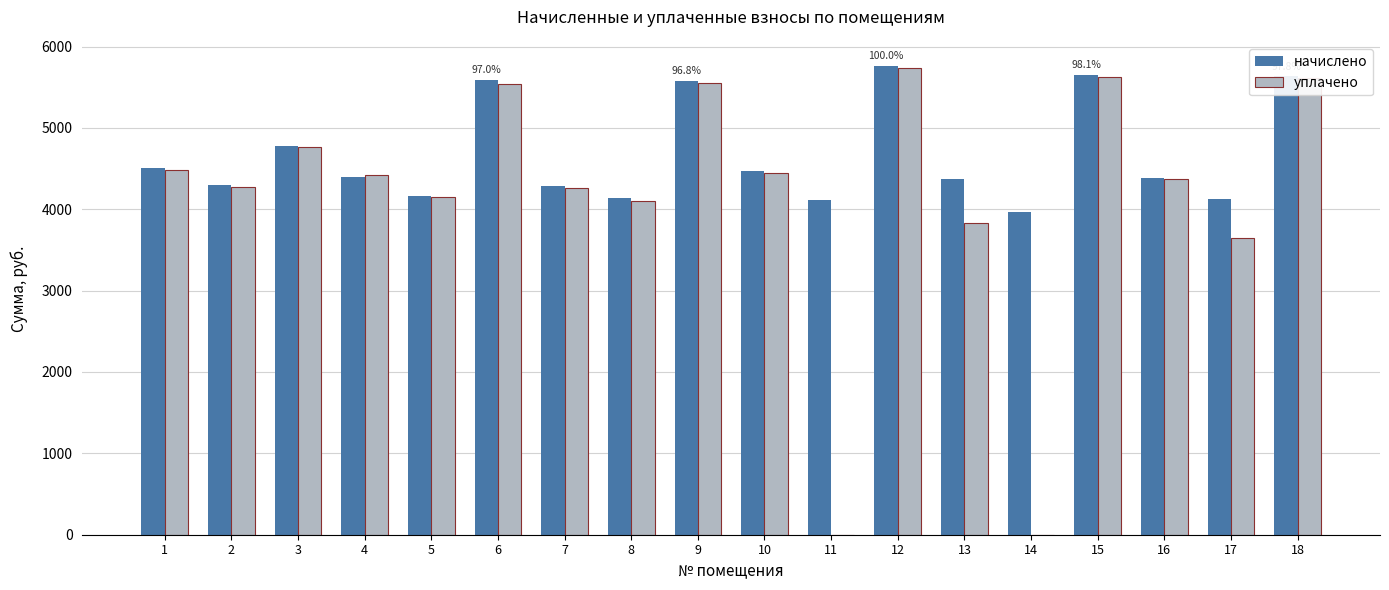

What are all the series names shown in the legend?

начислено, уплачено